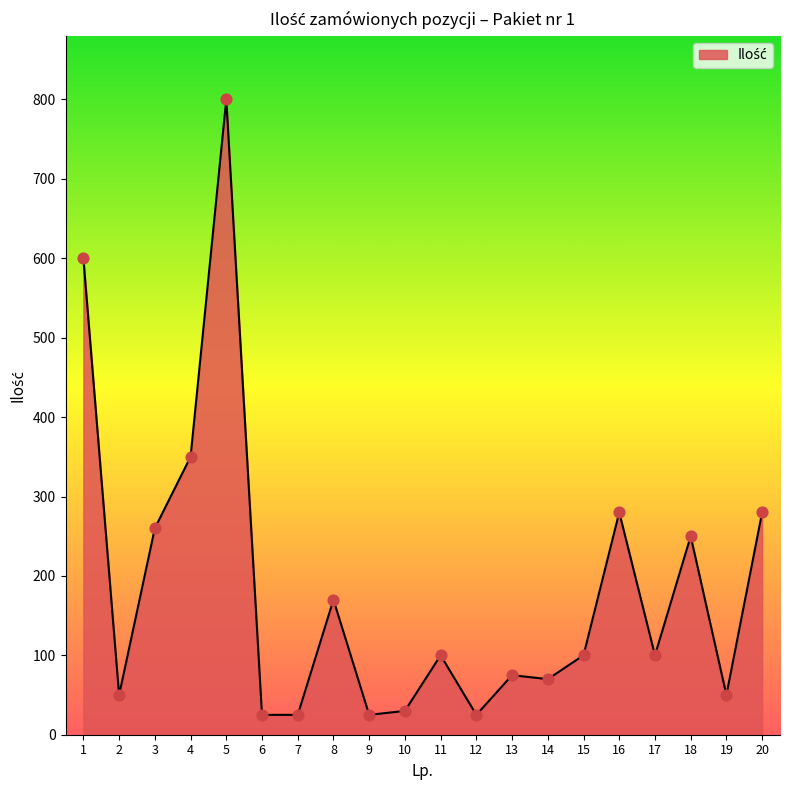

Which has a higher value, 15 or 12?

15